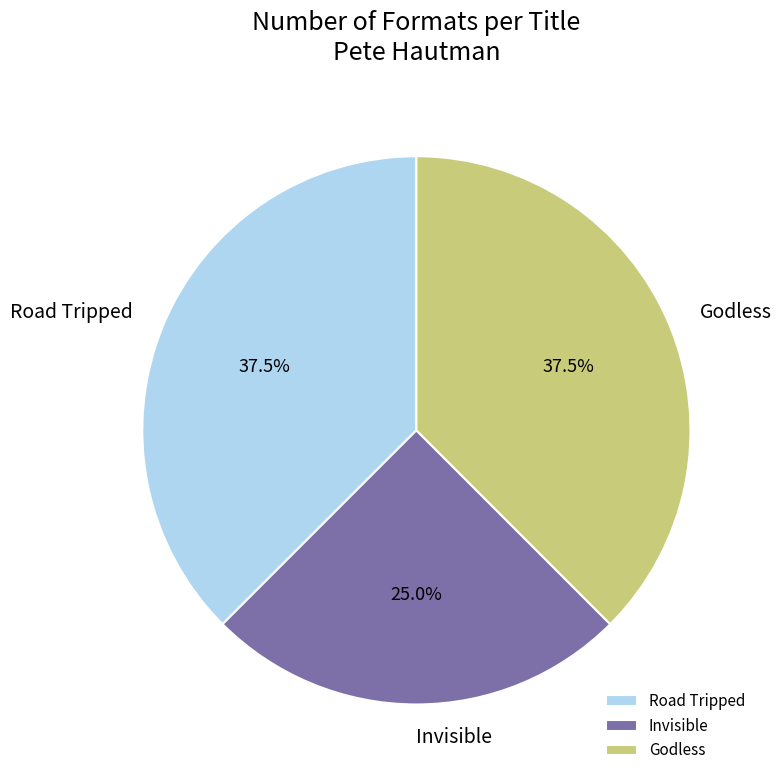

True or false: Invisible accounts for 11% of the total.

False